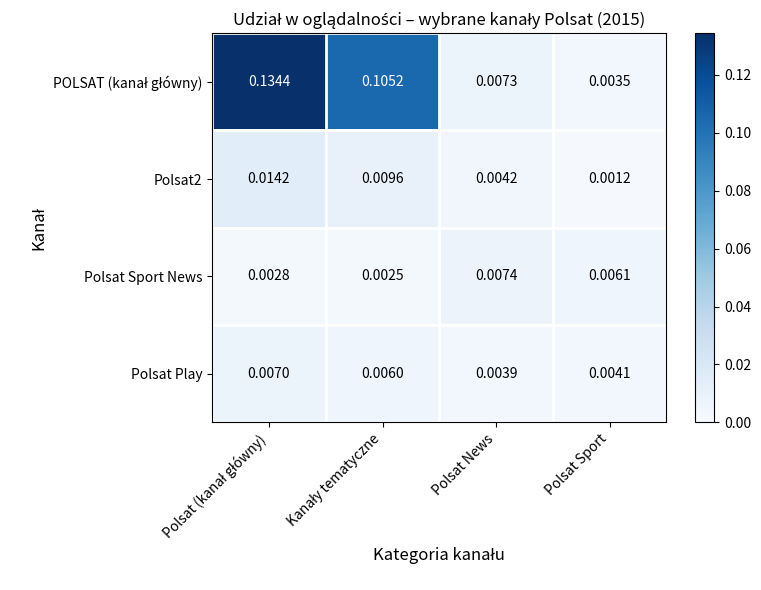

At which label does Polsat Sport News reach its peak?

Polsat News